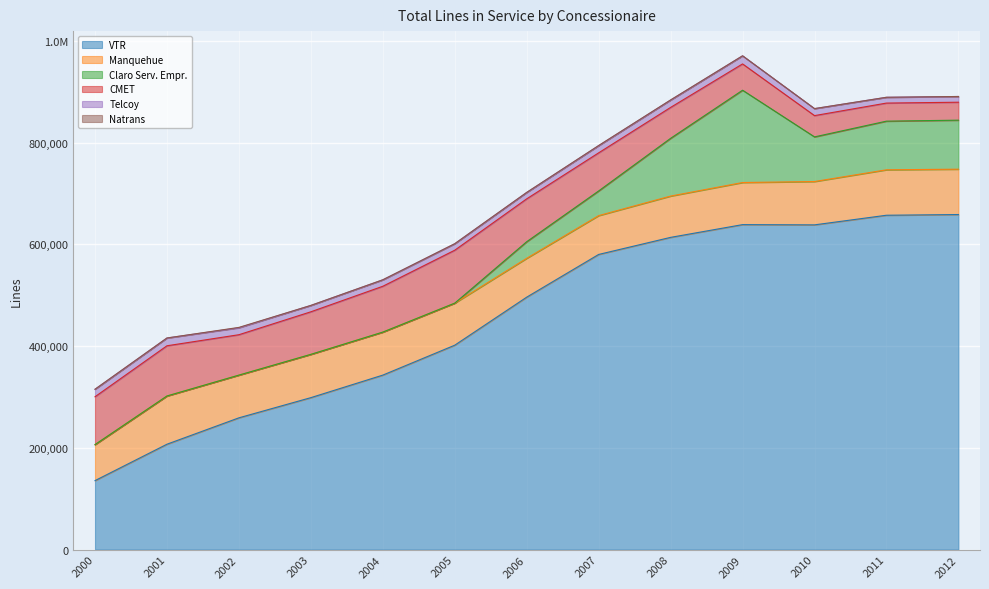

True or false: VTR and Telcoy cross at least once.

False